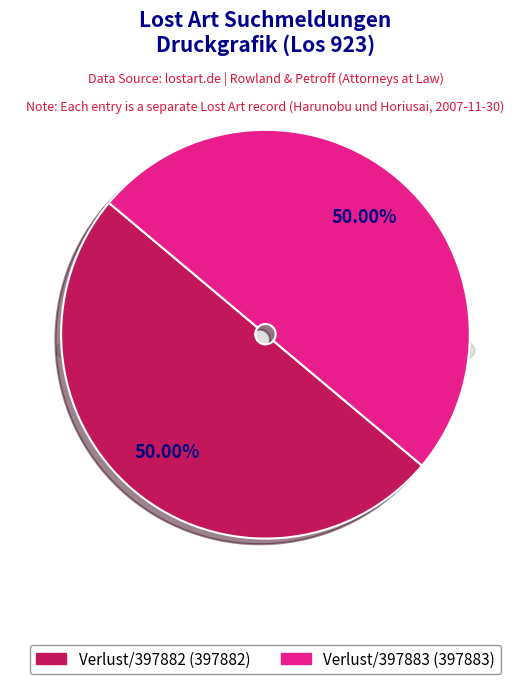

To the nearest percent, what portion does https://www.lostart.de/de/Verlust/397883 represent?

50%